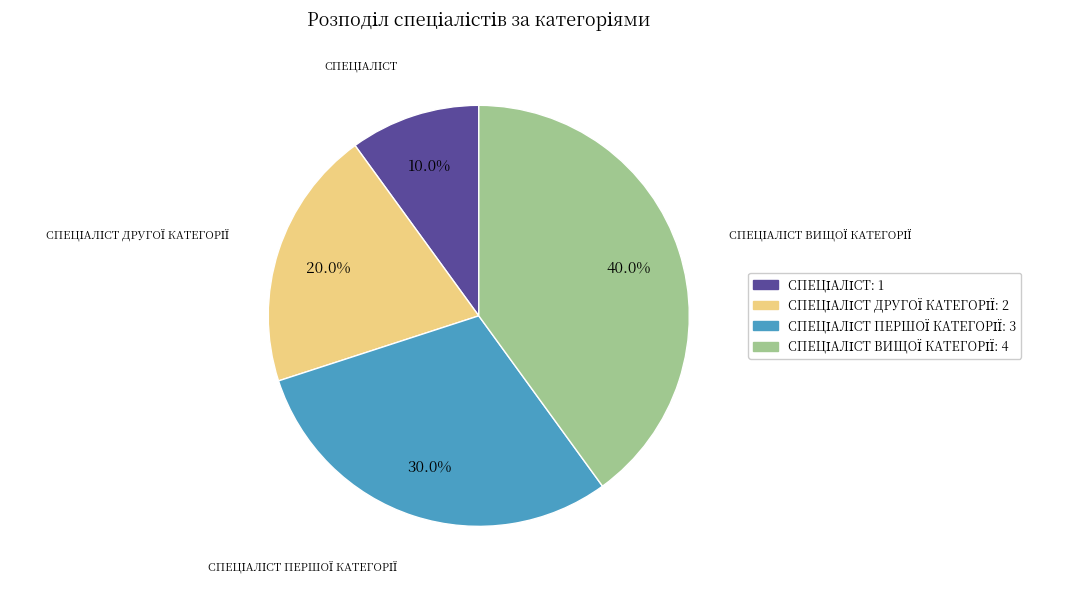

Is there any slice that represents more than half of the pie?

No